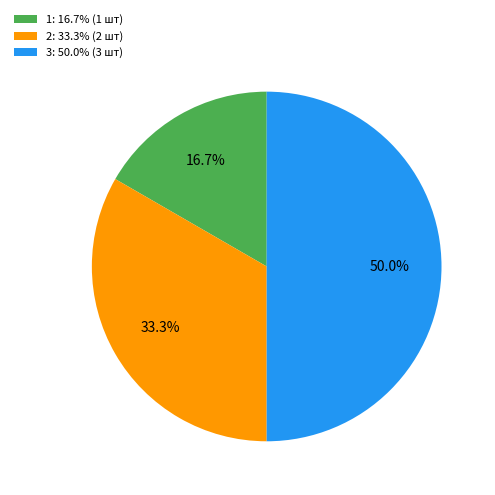

Which category has the smallest portion of the pie?

1: 16.7% (1 шт)